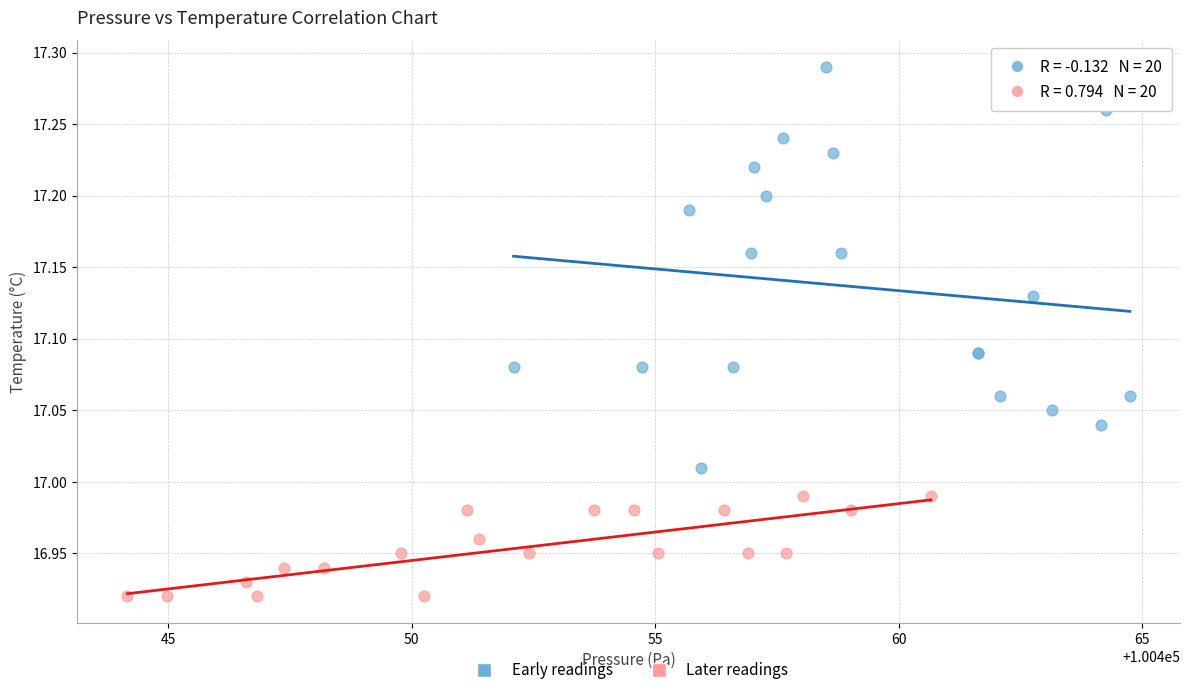

Which series has the widest spread of Y values?

Early readings